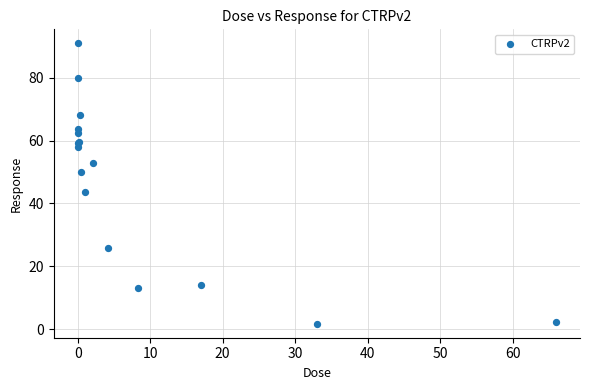

What Y value in the scatter plot is closest to 46?

43.6